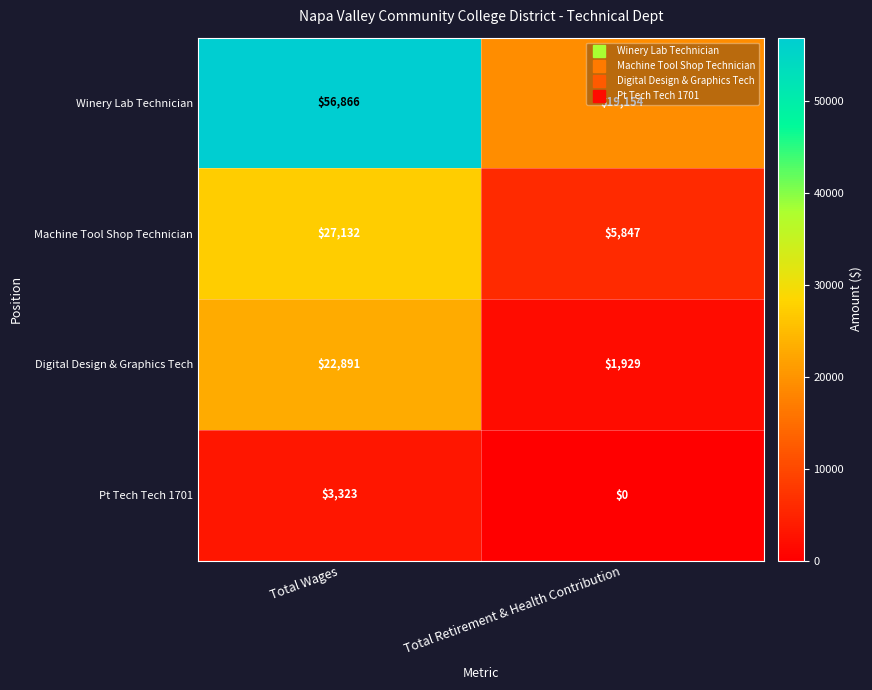

How many data points in Winery Lab Technician are less than 56866?

1